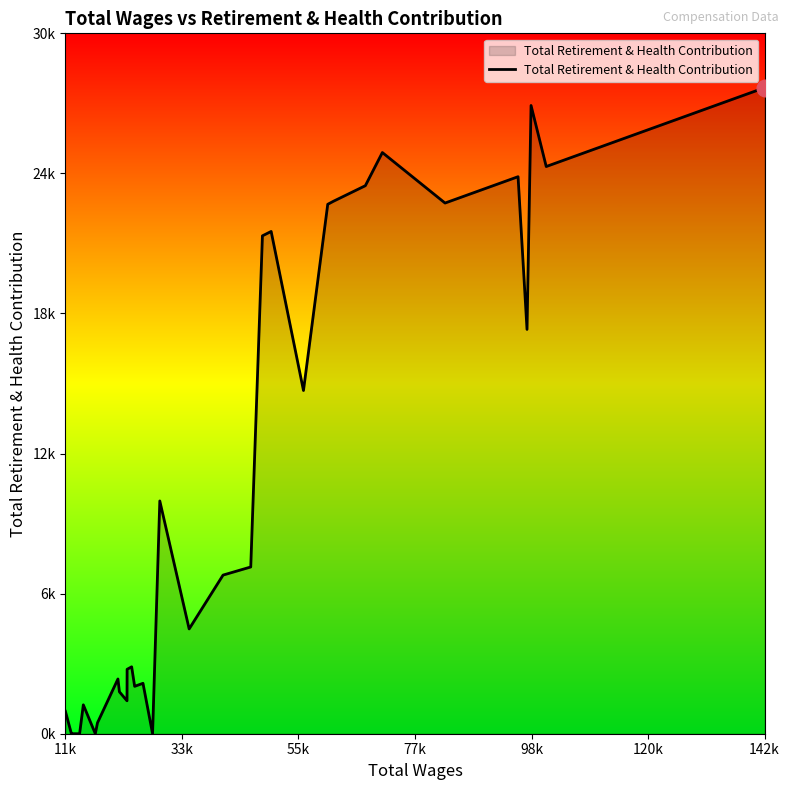

Reading left to right, list all the values displayed in this chart.

960	0	0	0	0	1237	0	467	2345	1795	1410	2759	2866	2030	2159	0	9971	4488	6795	7142	21327	21514	14701	22677	22808	23474	24894	22731	23859	17318	26910	24295	24555	25075	25121	25187	25892	26314	27497	27672